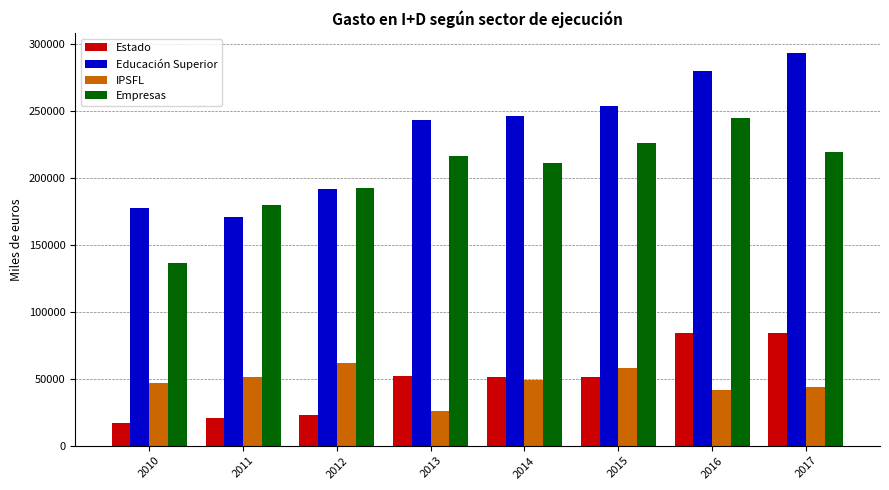

What is the highest value of the Empresas series?

244921.3